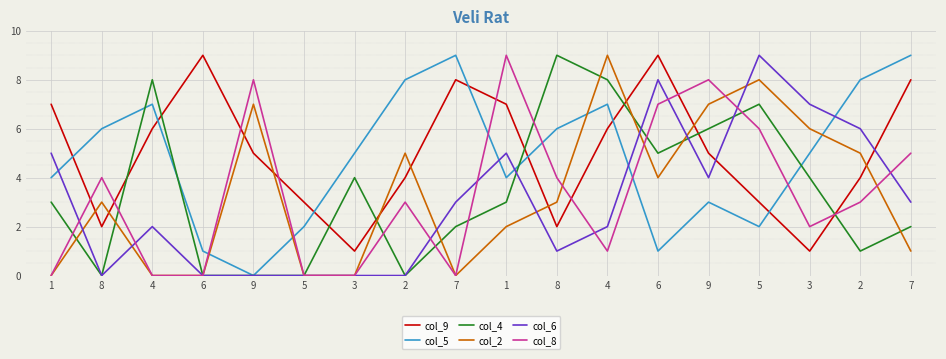

Which series has the largest total across all categories?

col_9